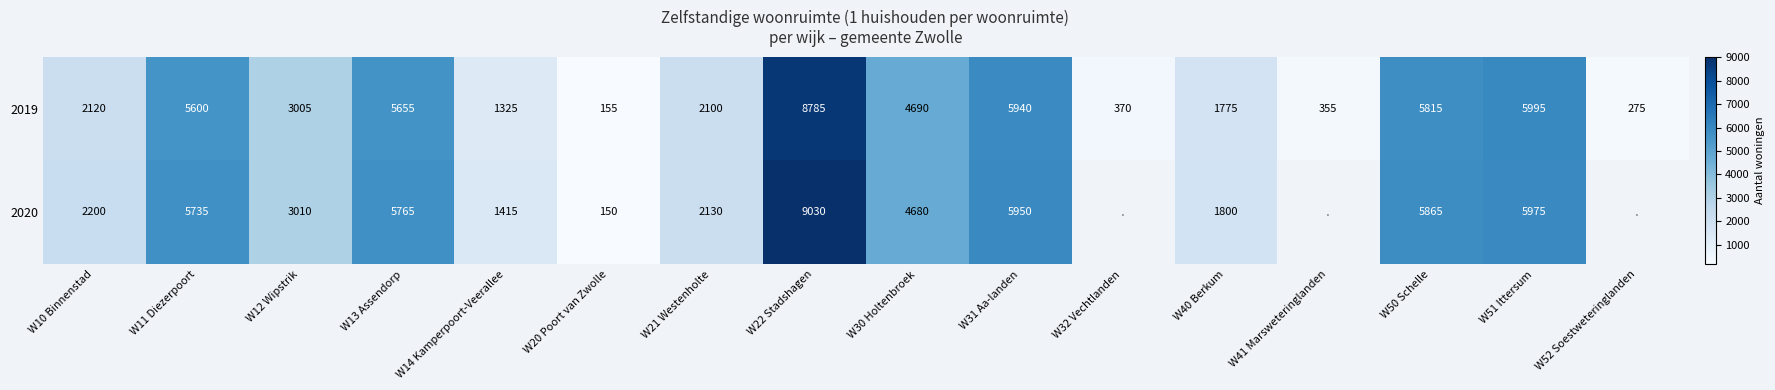

Where does the 2019 series first go above 3005?

W11 Diezerpoort